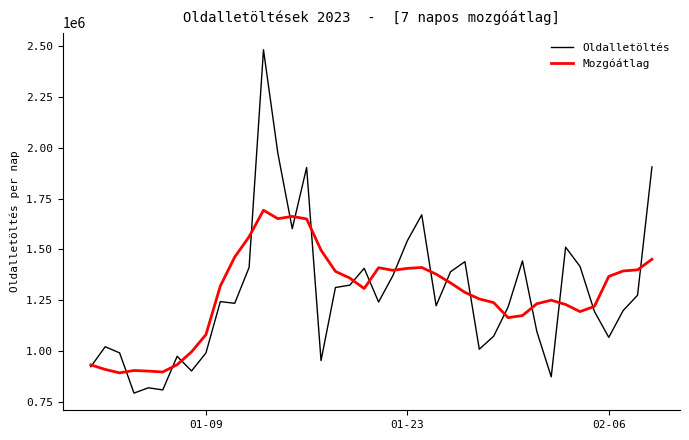

What is the minimum value for Mozgóátlag?

893067.8